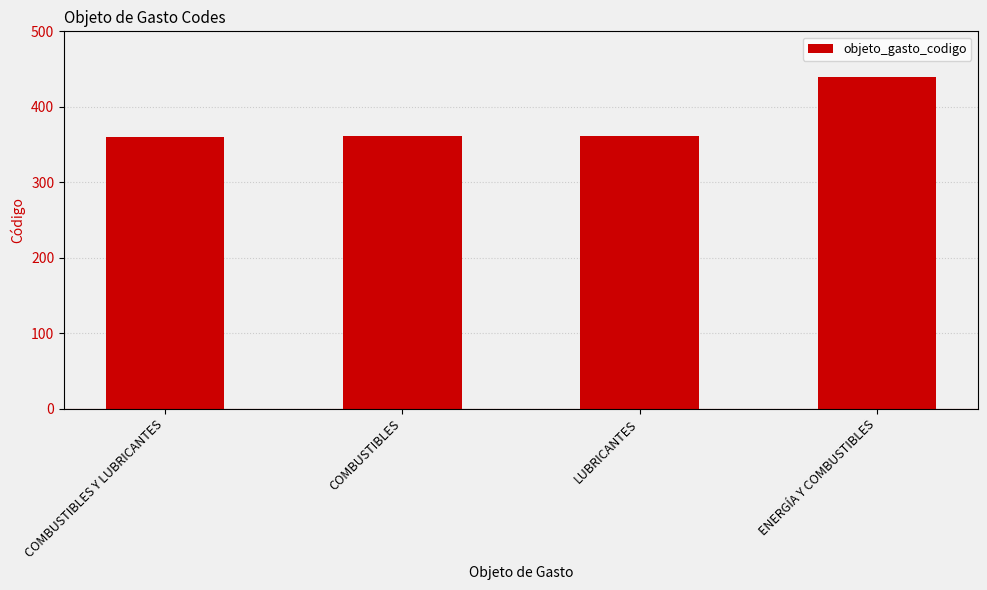

What is the minimum value shown in the chart?

360